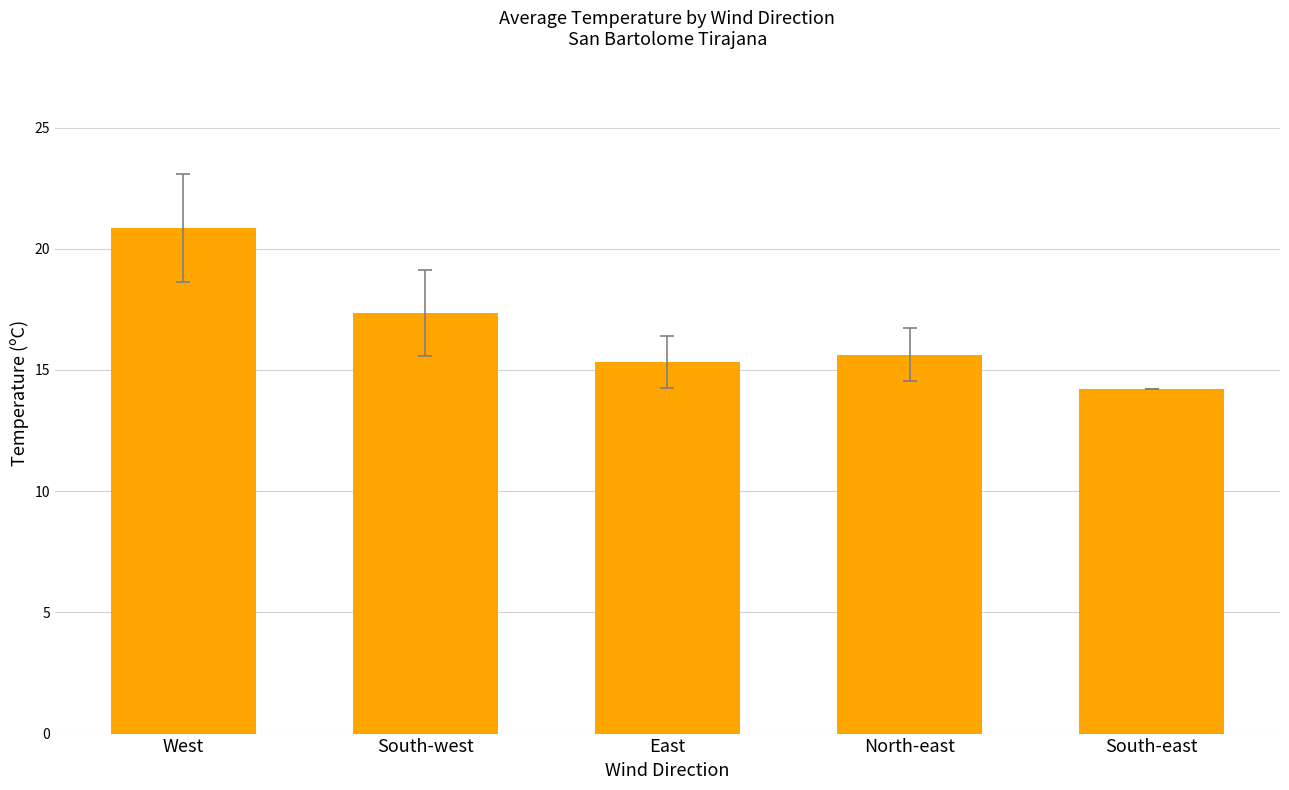

What is the ratio of the value at East to the value at South-east?

1.1